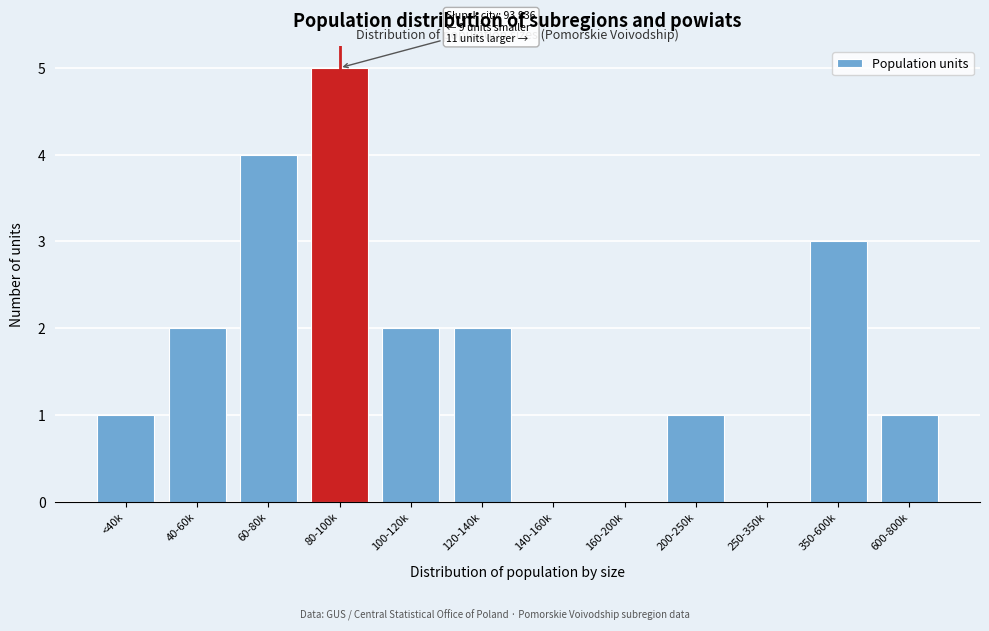

Reading right to left, transcribe all the data shown in this chart.

600-800k=1	350-600k=3	250-350k=0	200-250k=1	160-200k=0	140-160k=0	120-140k=2	100-120k=2	80-100k=5	60-80k=4	40-60k=2	<40k=1